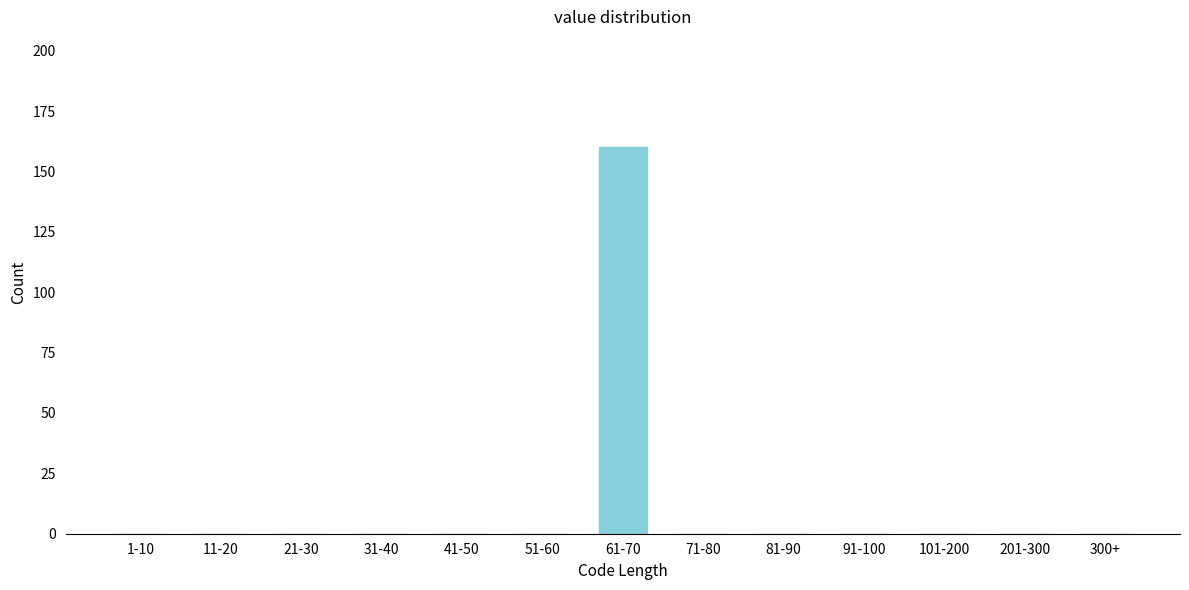

Reading right to left, list all the values displayed in this chart.

300+=0	201-300=0	101-200=0	91-100=0	81-90=0	71-80=0	61-70=160	51-60=0	41-50=0	31-40=0	21-30=0	11-20=0	1-10=0